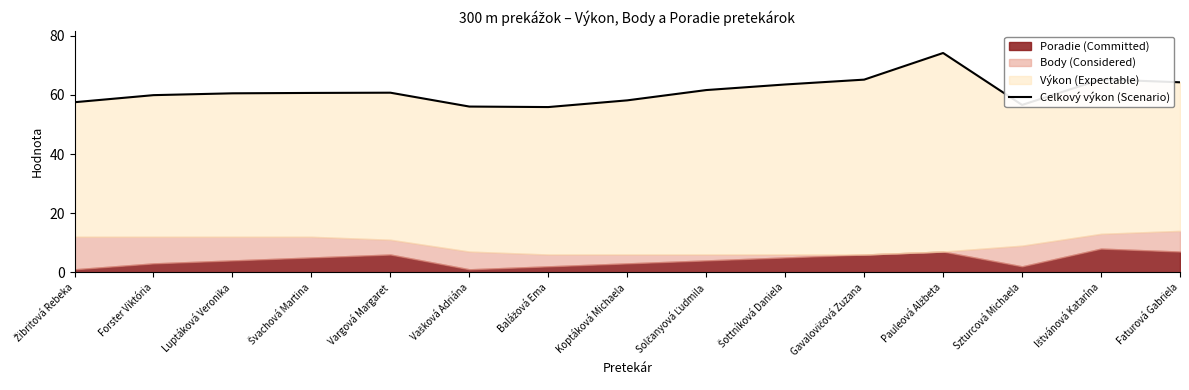

Reading left to right, list all the values displayed in this chart.

57.5	59.9	60.5	60.7	60.7	56.0	55.9	58.1	61.6	63.5	65.2	74.2	56.6	65.2	64.3